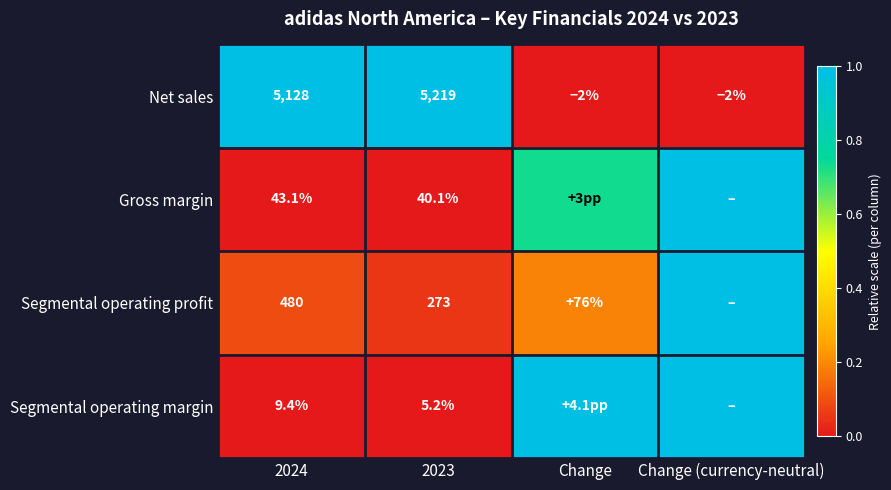

At 2023, list the series in order from largest to smallest.

Net sales, Segmental operating profit, Gross margin, Segmental operating margin